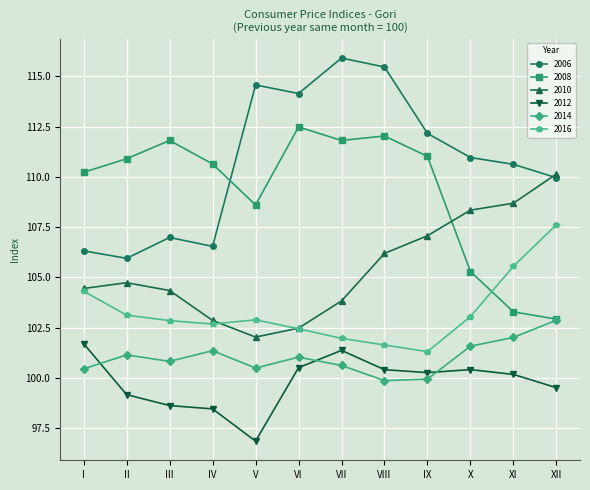

What is the difference between the maximum and minimum values in the 2006 series?

10.0